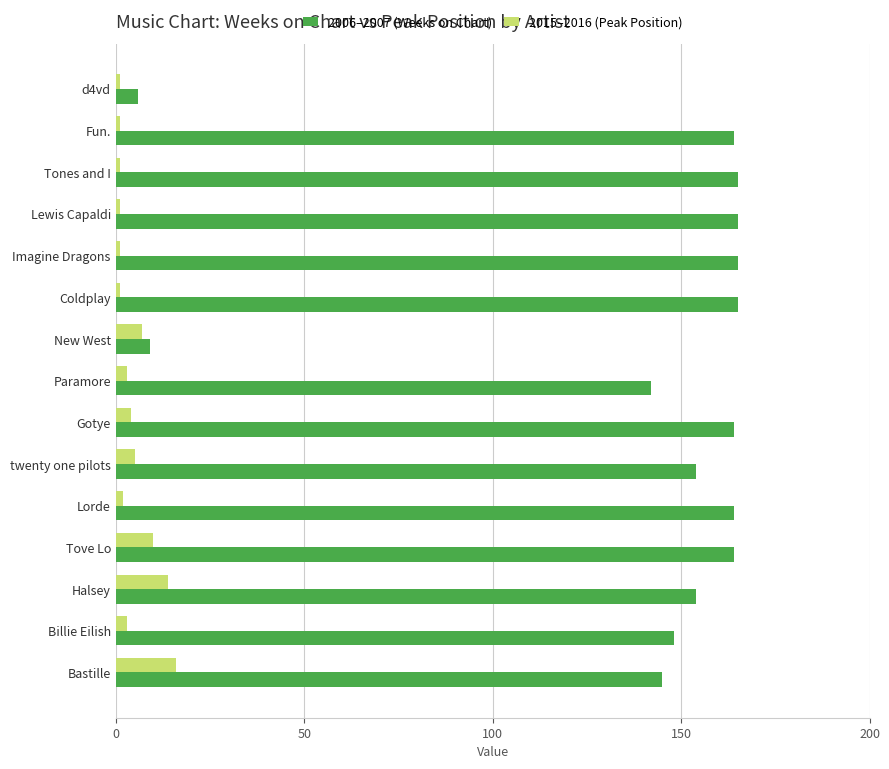

What are all the series names shown in the legend?

2006–2007 (Weeks on Chart), 2015–2016 (Peak Position)